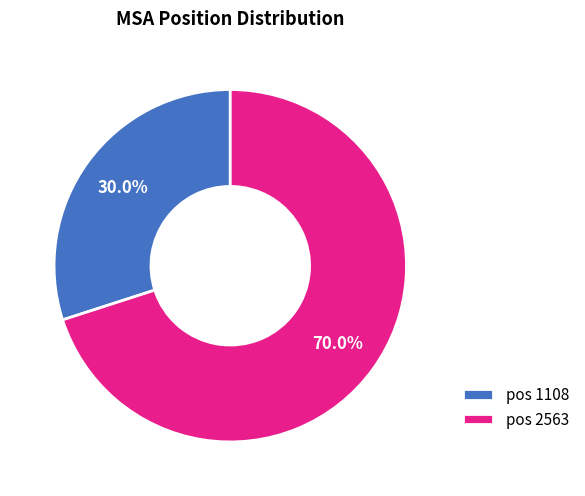

Does pos 1108 represent more than half of the total?

No